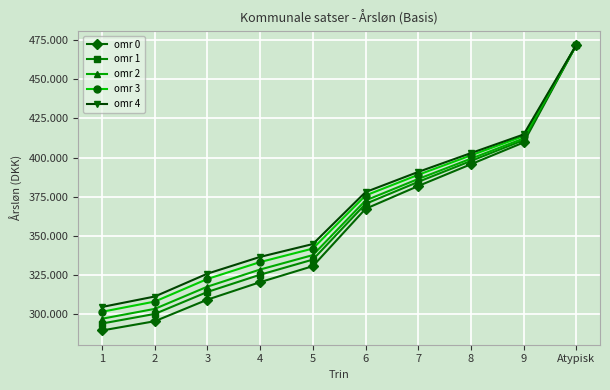

Is this an area chart (filled region under the line)?

No